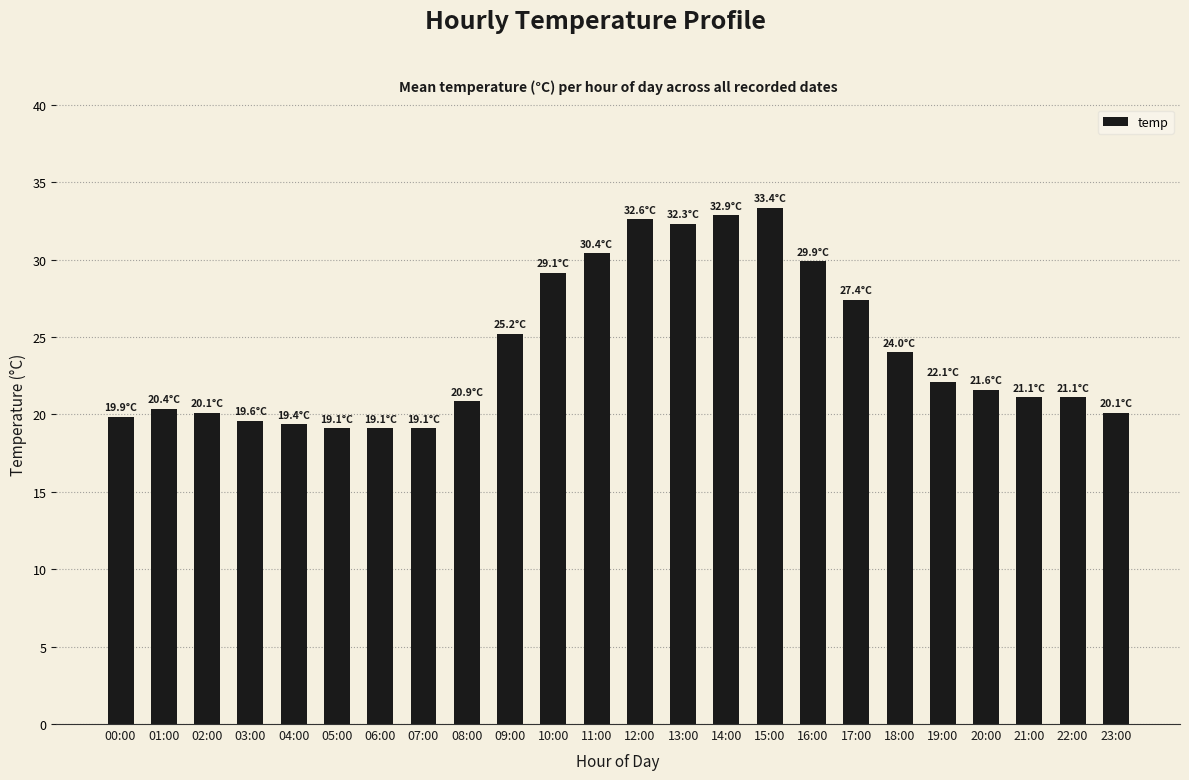

Which has a higher value, 02:00 or 13:00?

13:00